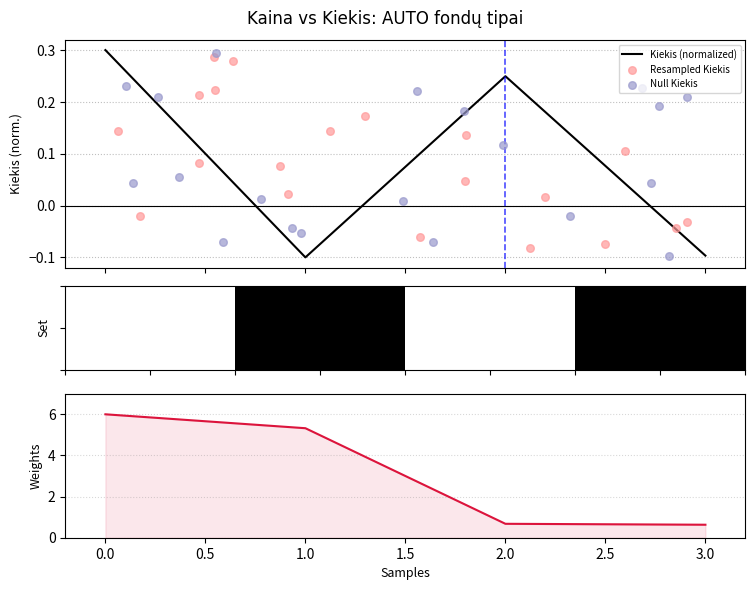

What is the highest value of the Kiekis (normalized) series?

0.3